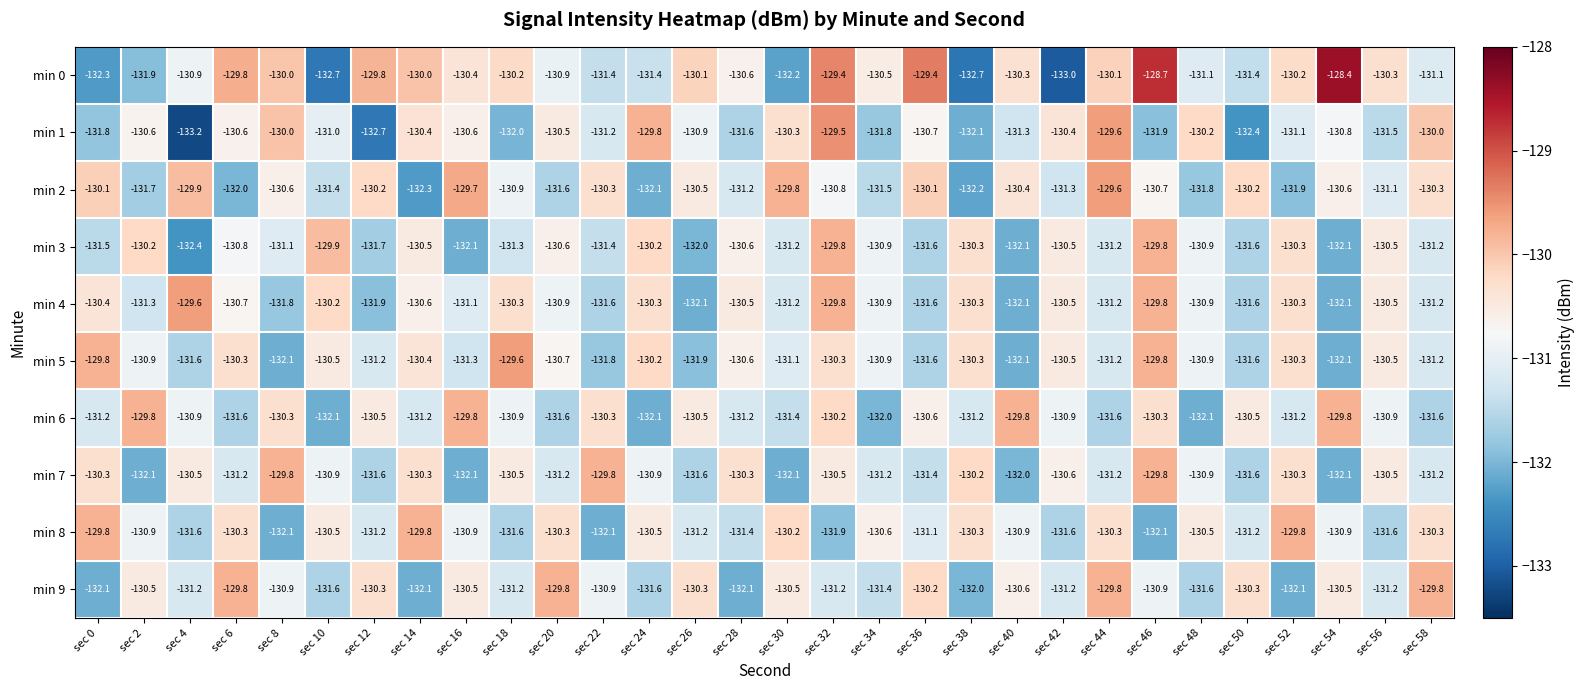

True or false: min 0 has a value of -219.5 at sec 2.

False